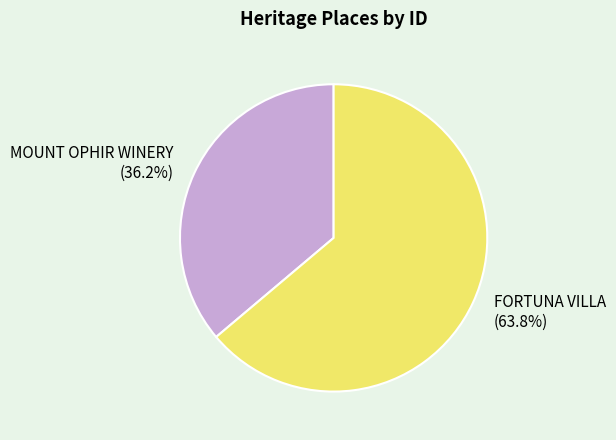

To the nearest percent, what portion does FORTUNA VILLA represent?

64%